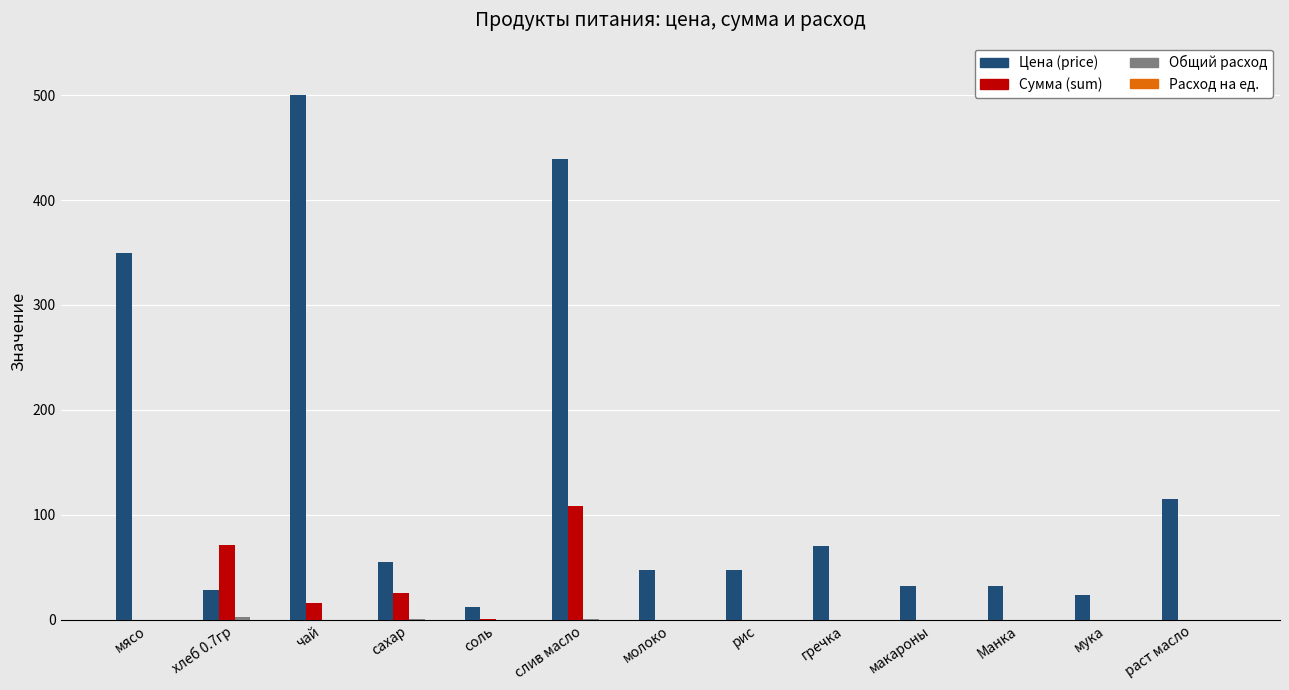

How many groups of bars are there?

13